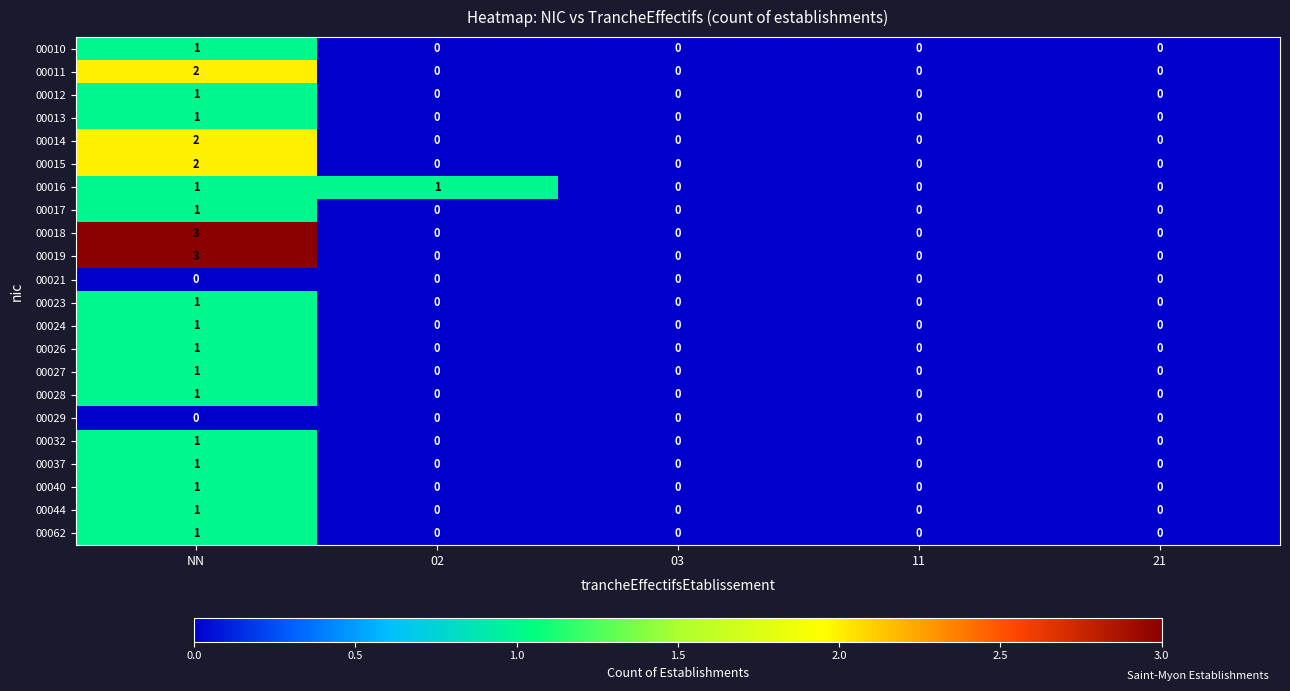

How many categories are shown in the chart?

5